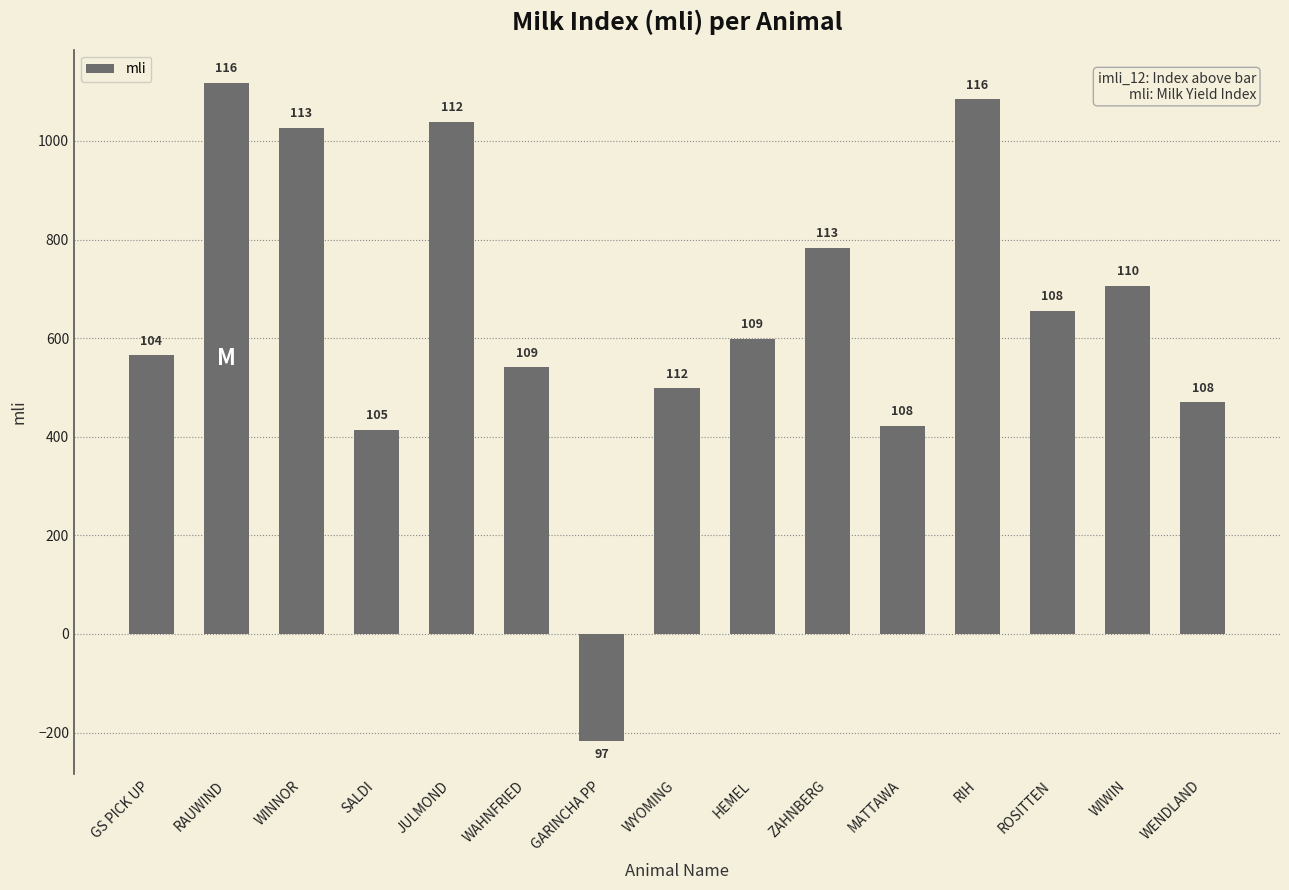

Reading left to right, transcribe all the data shown in this chart.

565	1118	1027	414	1039	541	-218	499	599	783	422	1084	656	706	470